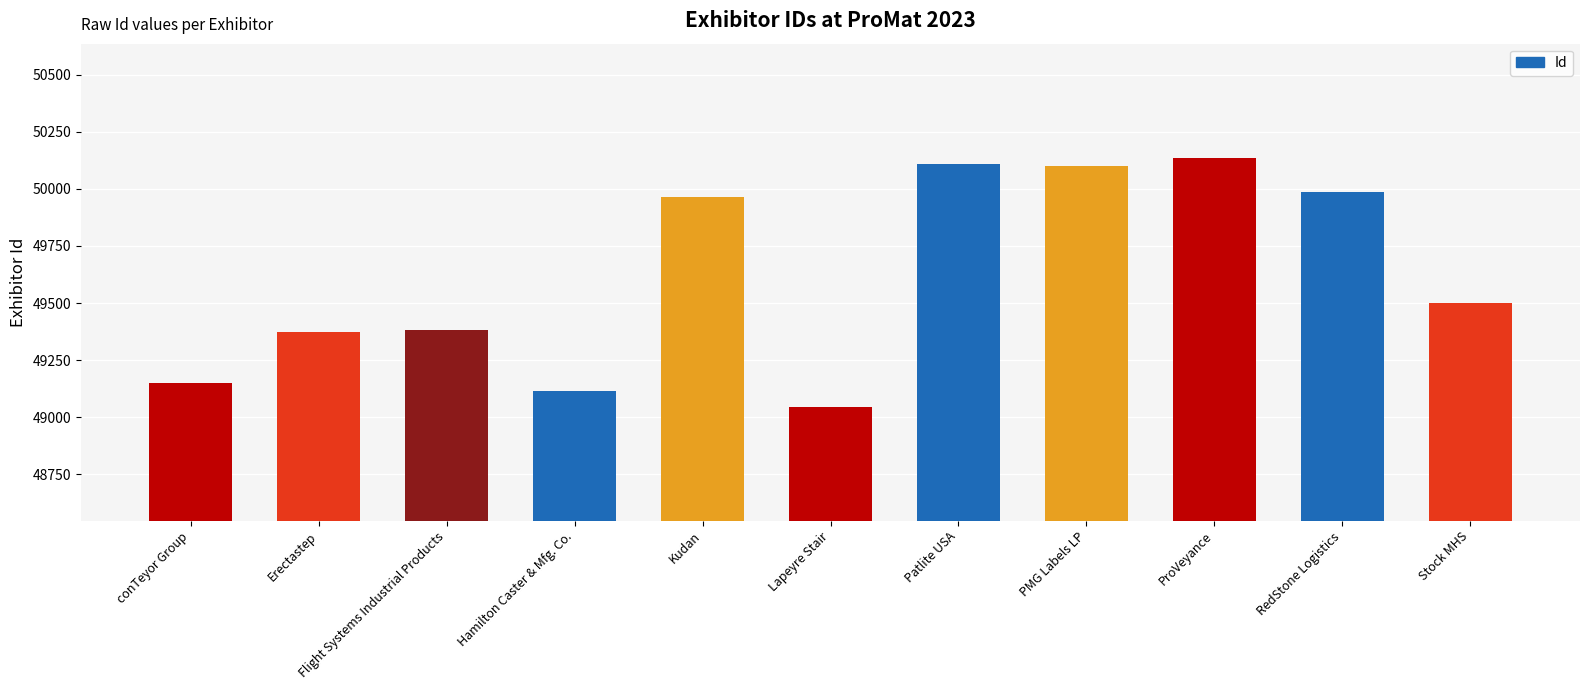

Does the chart contain stacked bars?

No